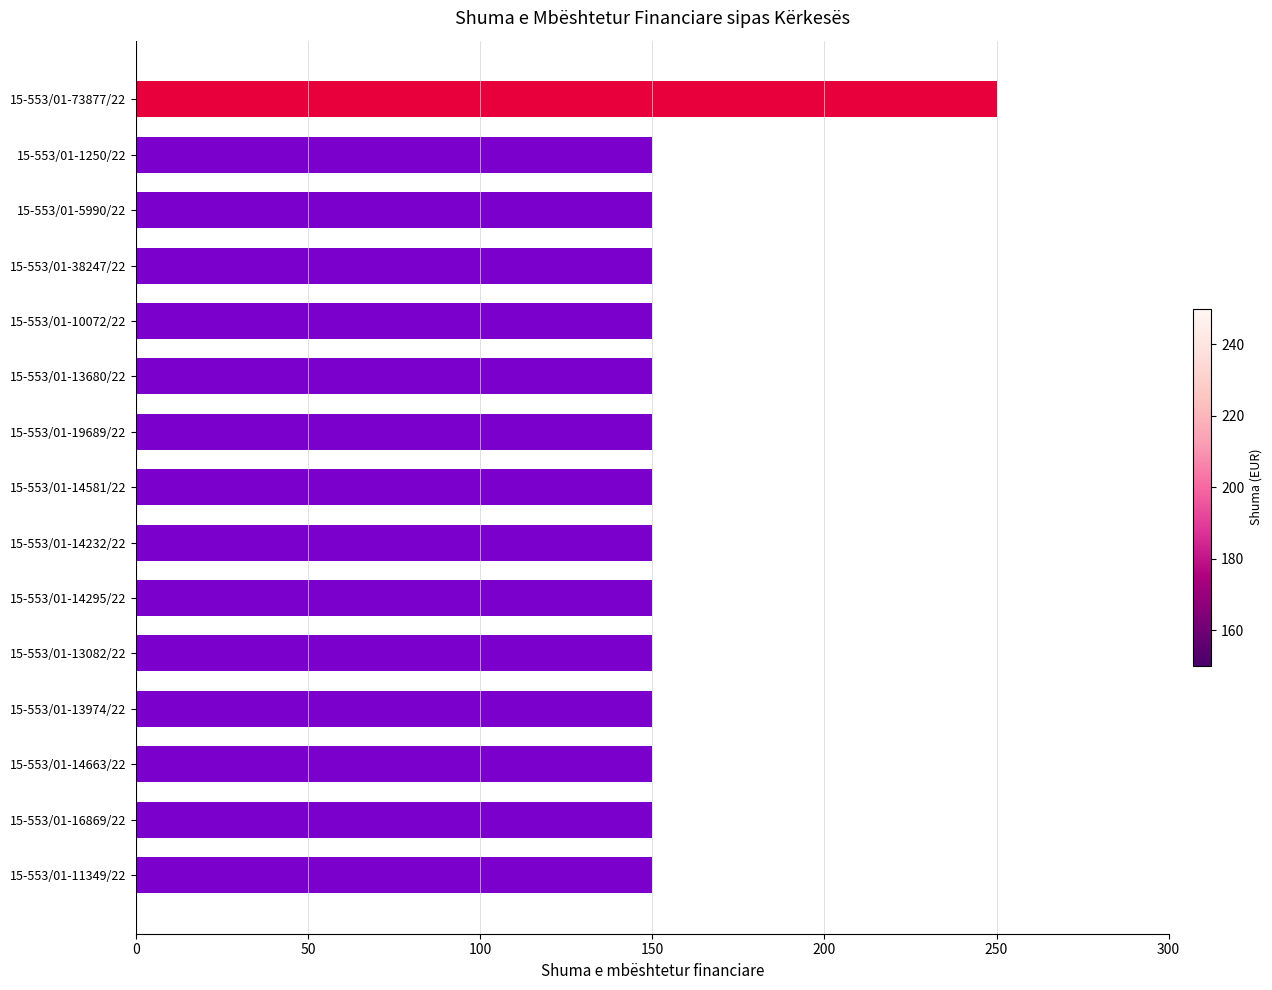

What is the label of the 9th bar from the top?

15-553/01-14232/22